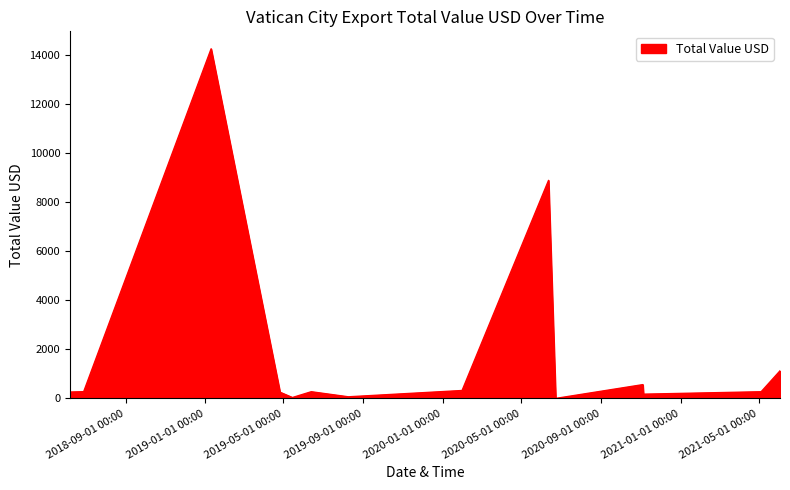

What is the maximum value shown in the chart?

14253.5